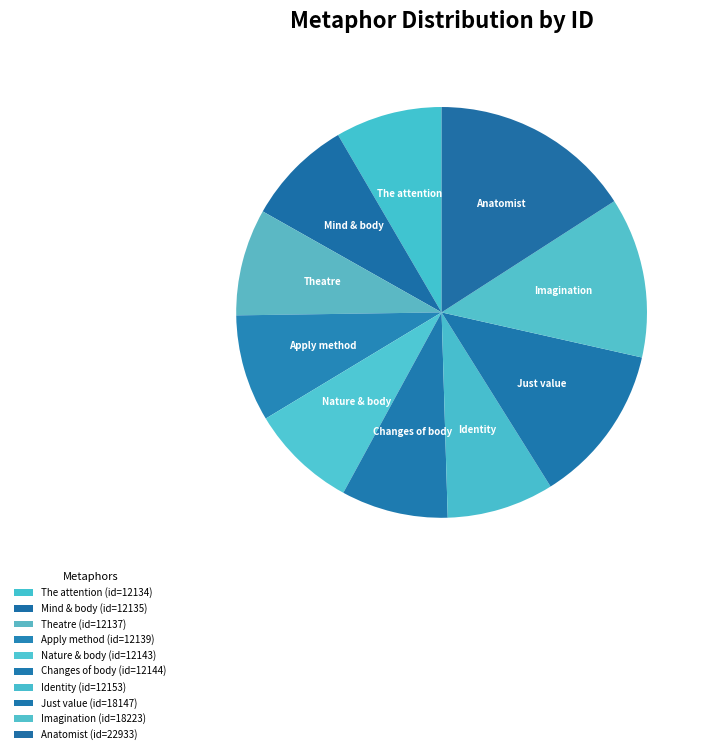

How many segments does this pie chart have?

10